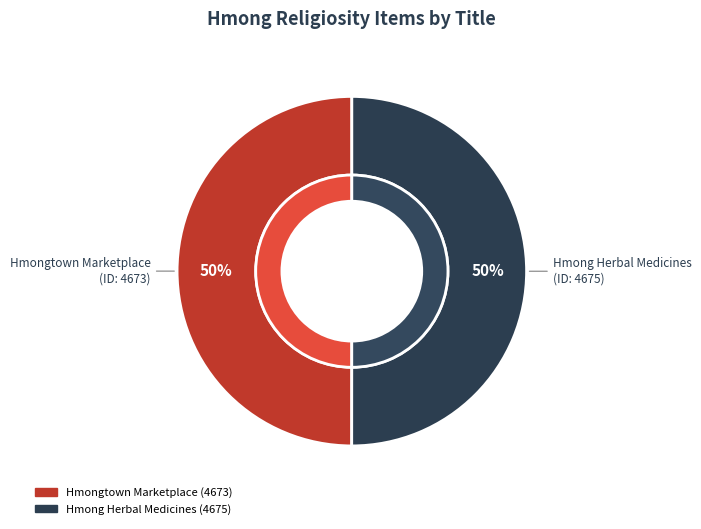

To the nearest percent, what is the combined percentage of Hmongtown Marketplace and Hmong Herbal Medicines?

100%